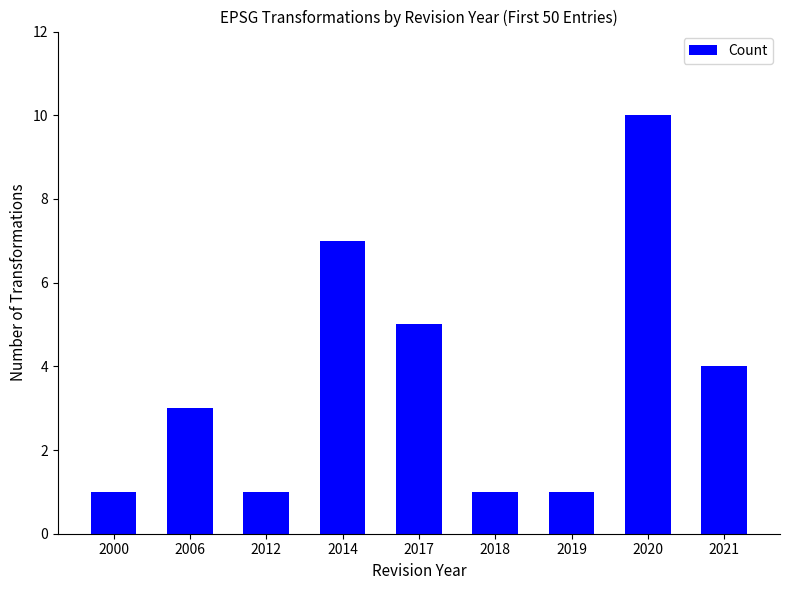

What is the value of the 8th bar from the left?

10